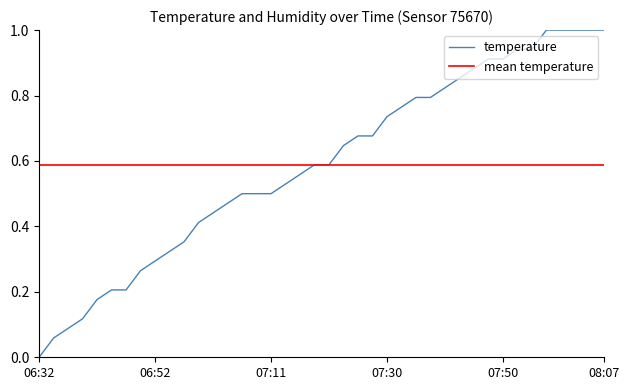

The value at 07:47 is 0.9. True or false?

True